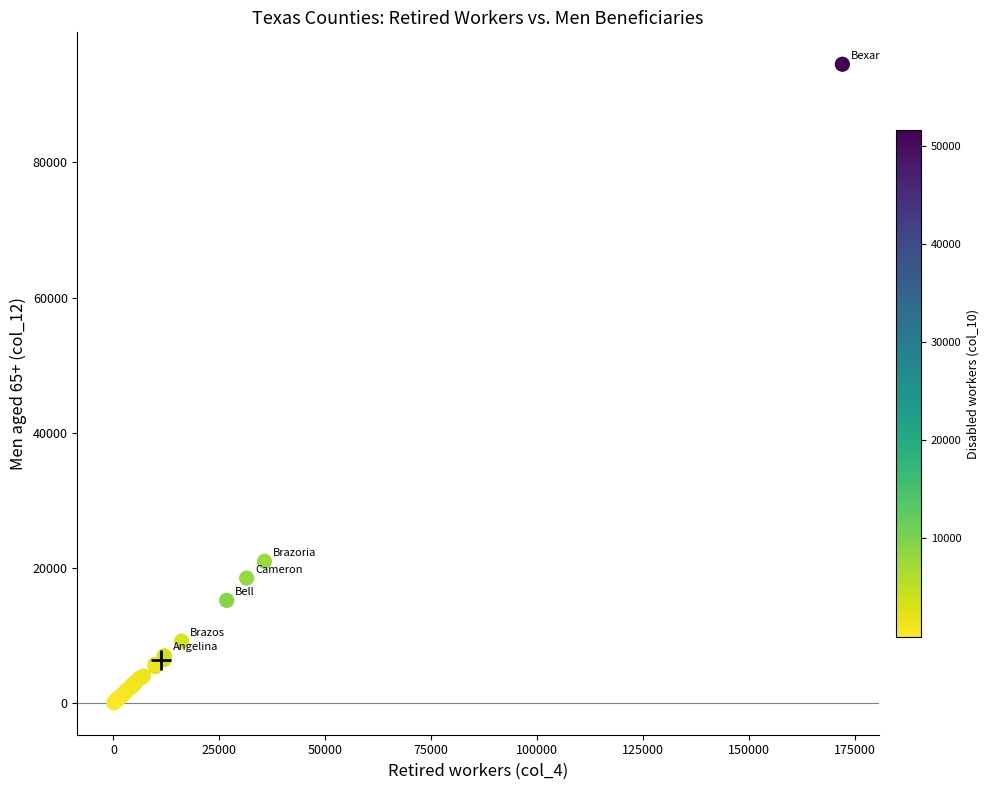

What Y value in the scatter plot is closest to 47291?

21003